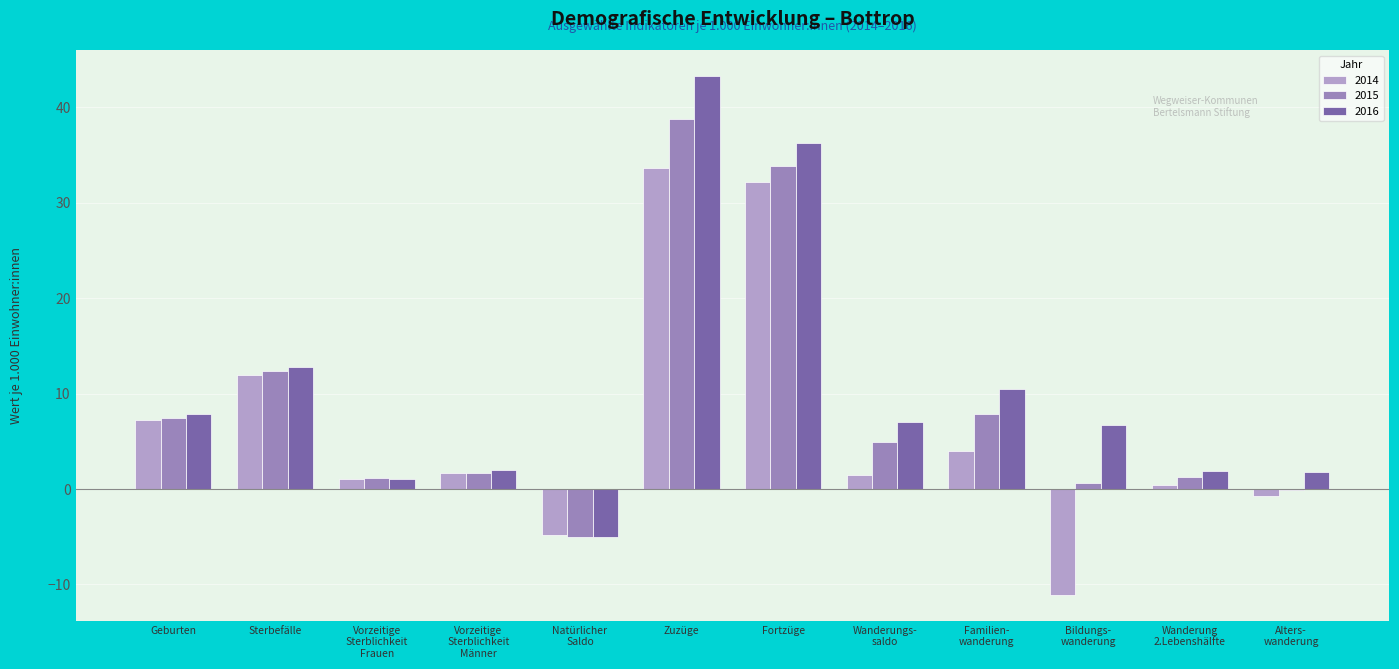

At which category is the sum across all series the highest?

Zuzüge